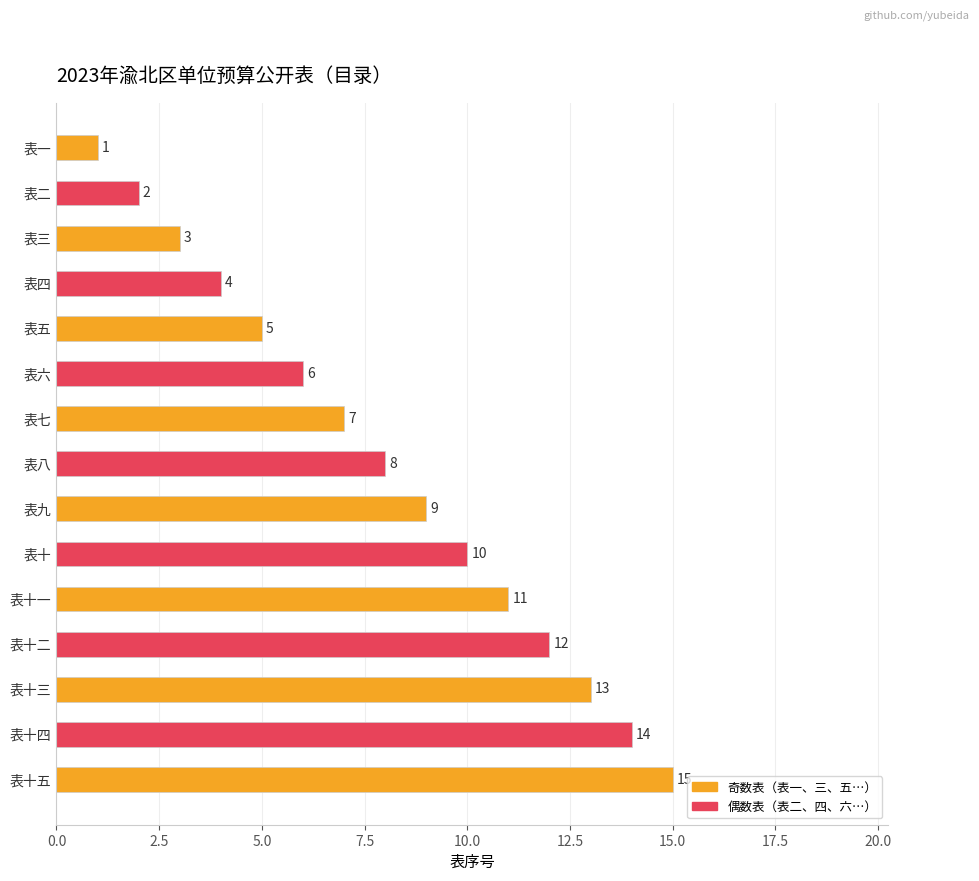

At which label is the value closest to 8?

表八